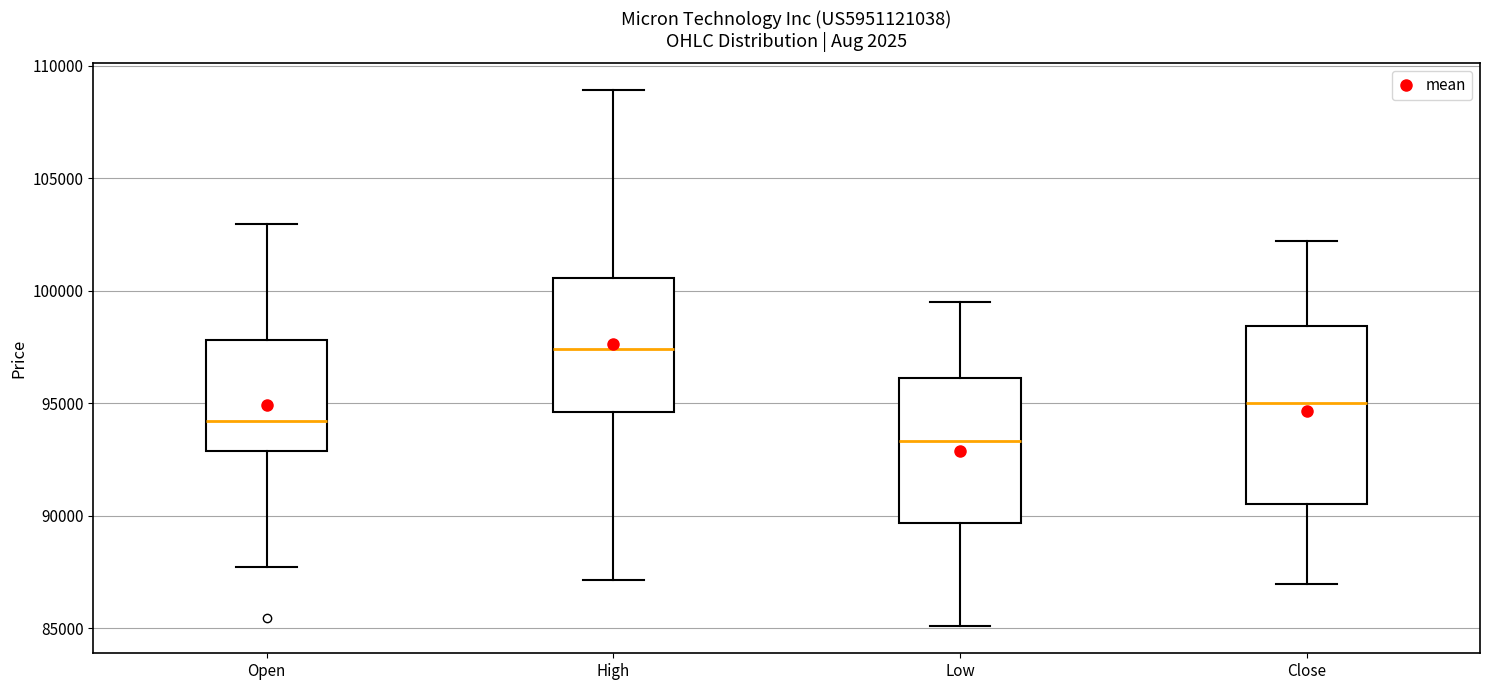

Where is the upper edge of the box for Low on the y-axis? The values are not printed on the chart, so give them approximately, as read against the axis.

96000